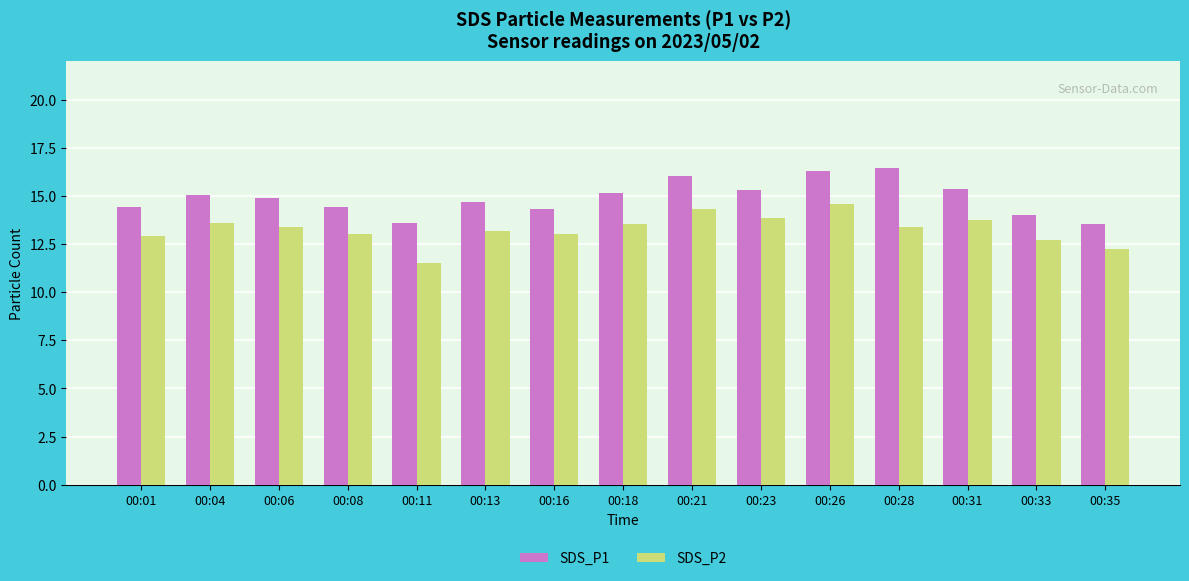

What is the spread (max minus min) of values at 00:08?

1.4